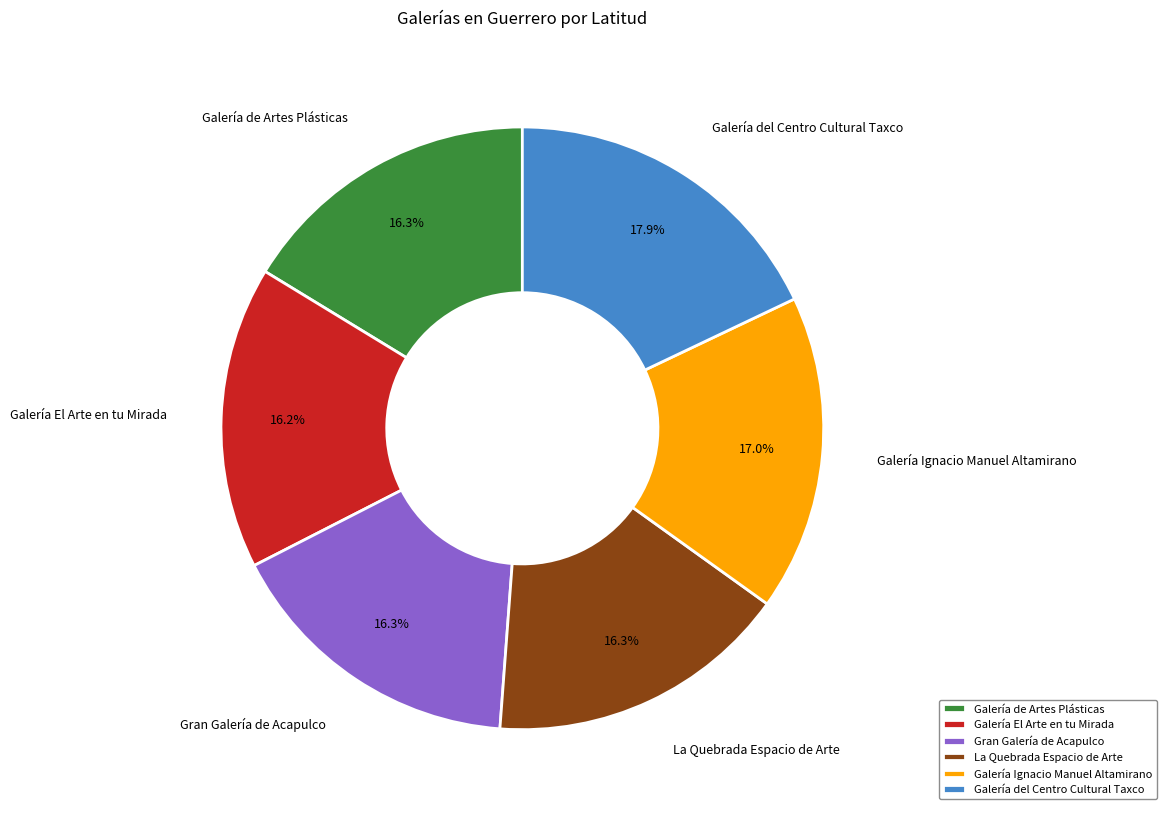

What is the largest slice in the pie chart?

Galería del Centro Cultural Taxco